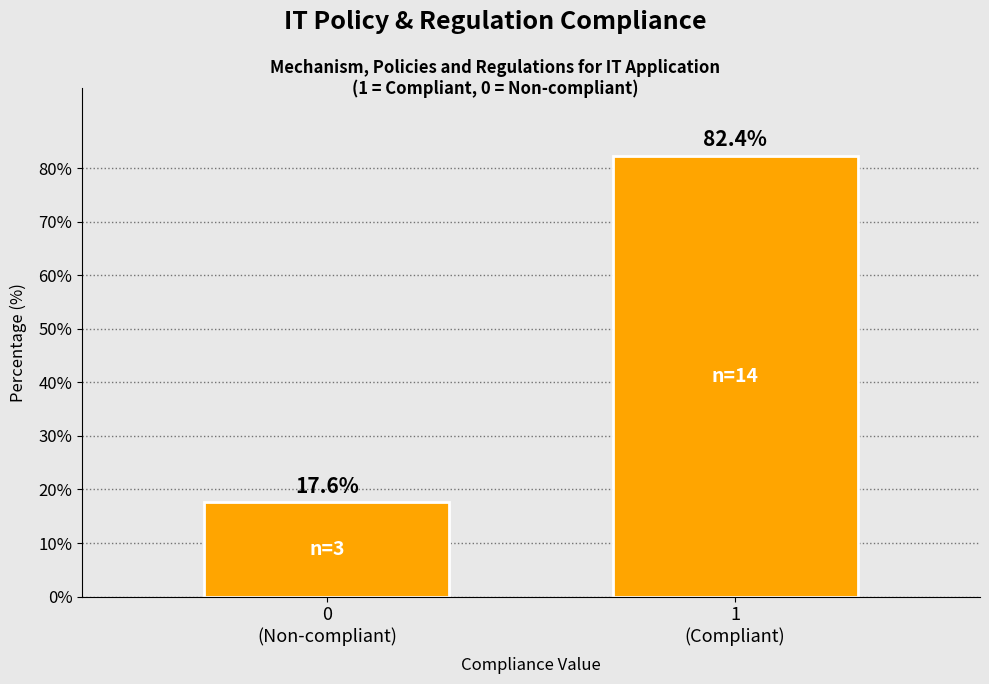

Reading right to left, what are all the values shown in this chart?

82.4	17.6